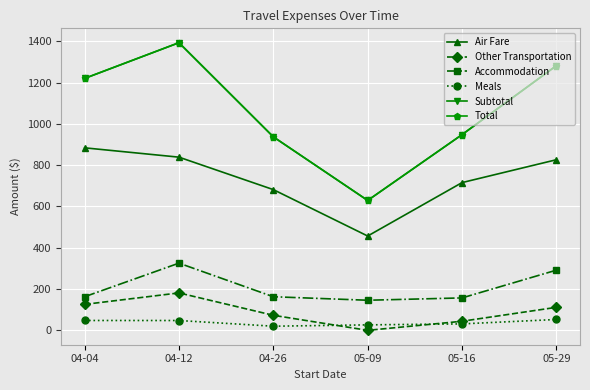

Does the chart have visible grid lines?

Yes